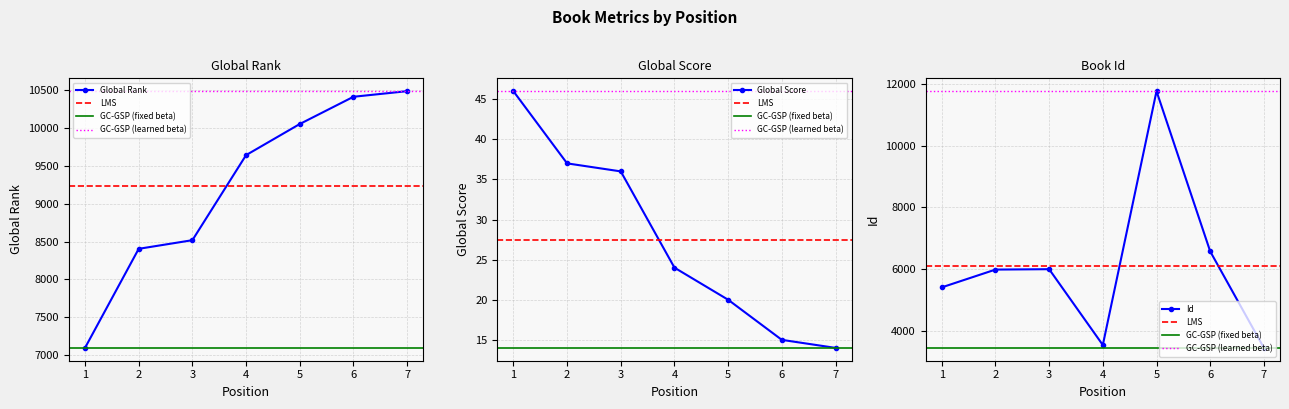

At which category does the chart reach its peak across all series?

5